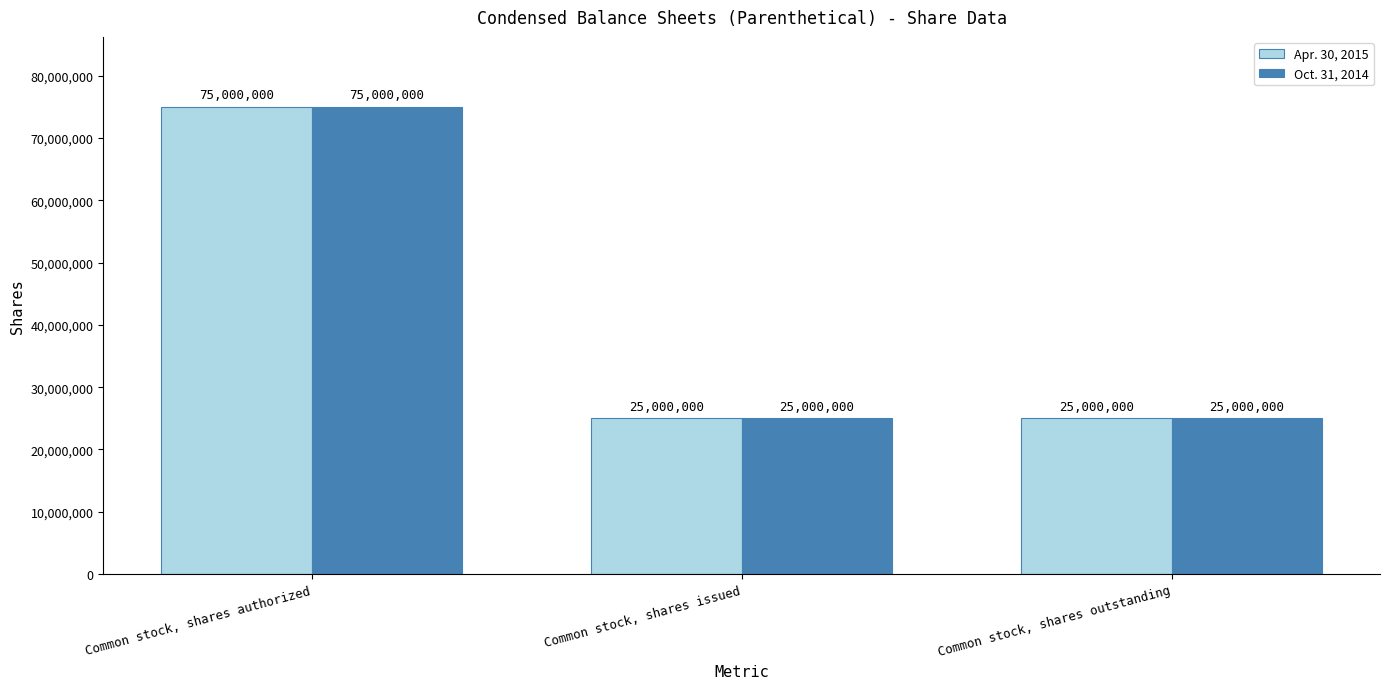

What is the greatest value displayed?

75000000